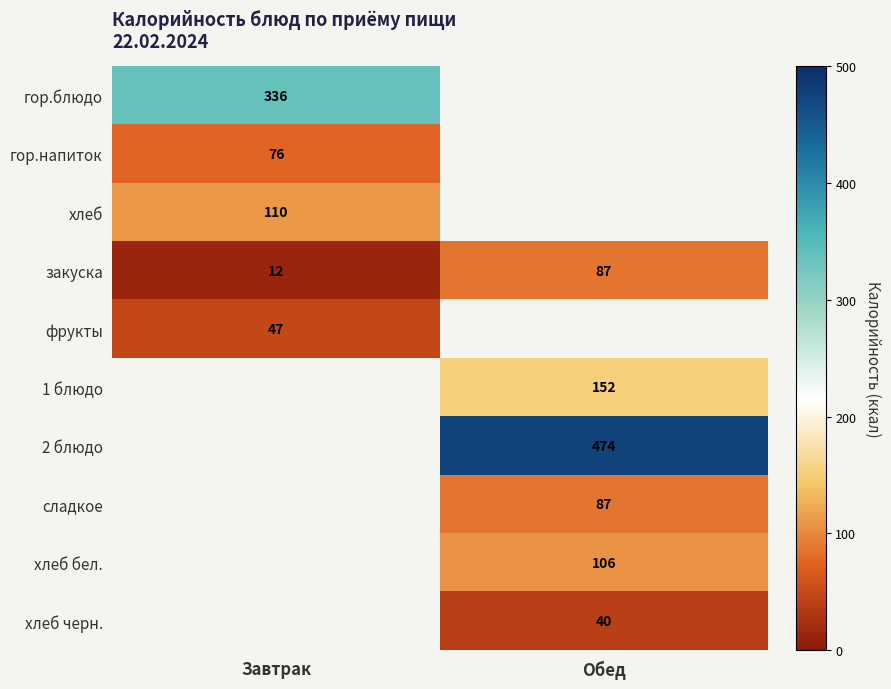

The закуска series shows 19 at Завтрак. True or false?

False